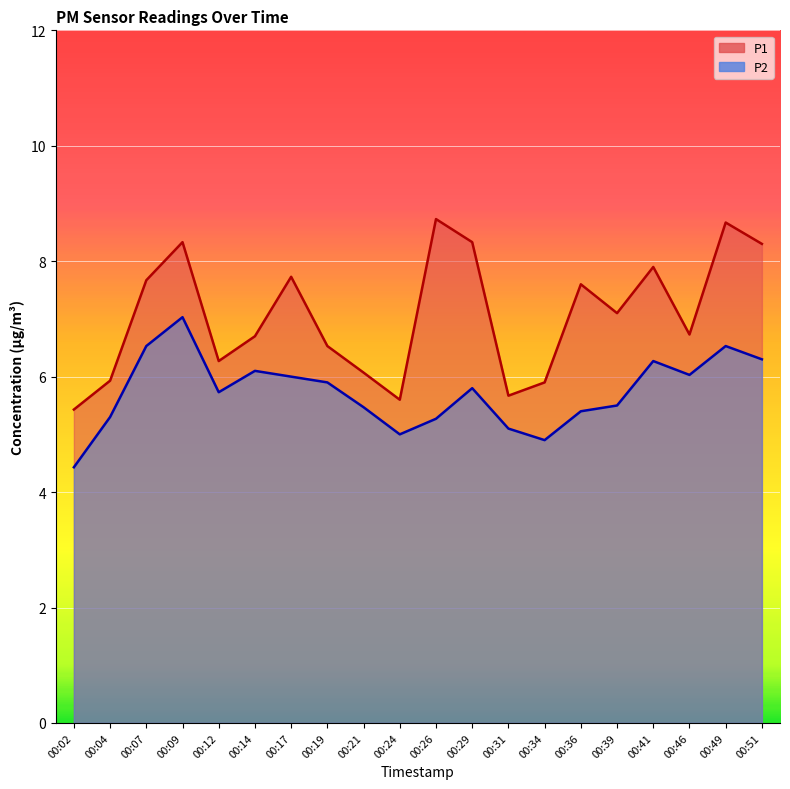

What is the maximum value for P2?

7.0